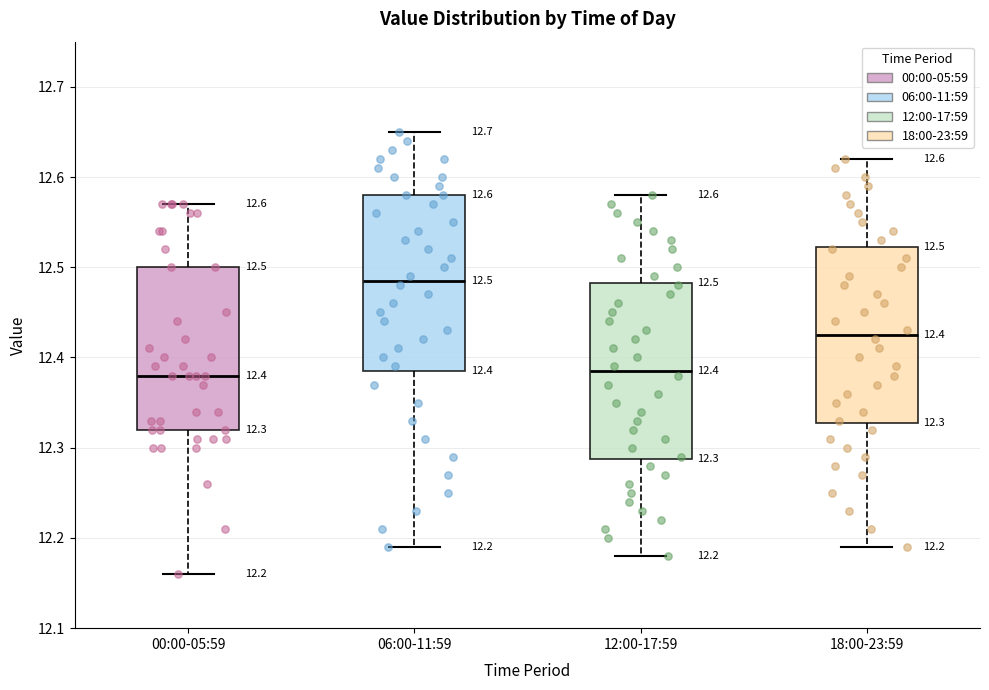

Which box has the highest median line?

06:00-11:59